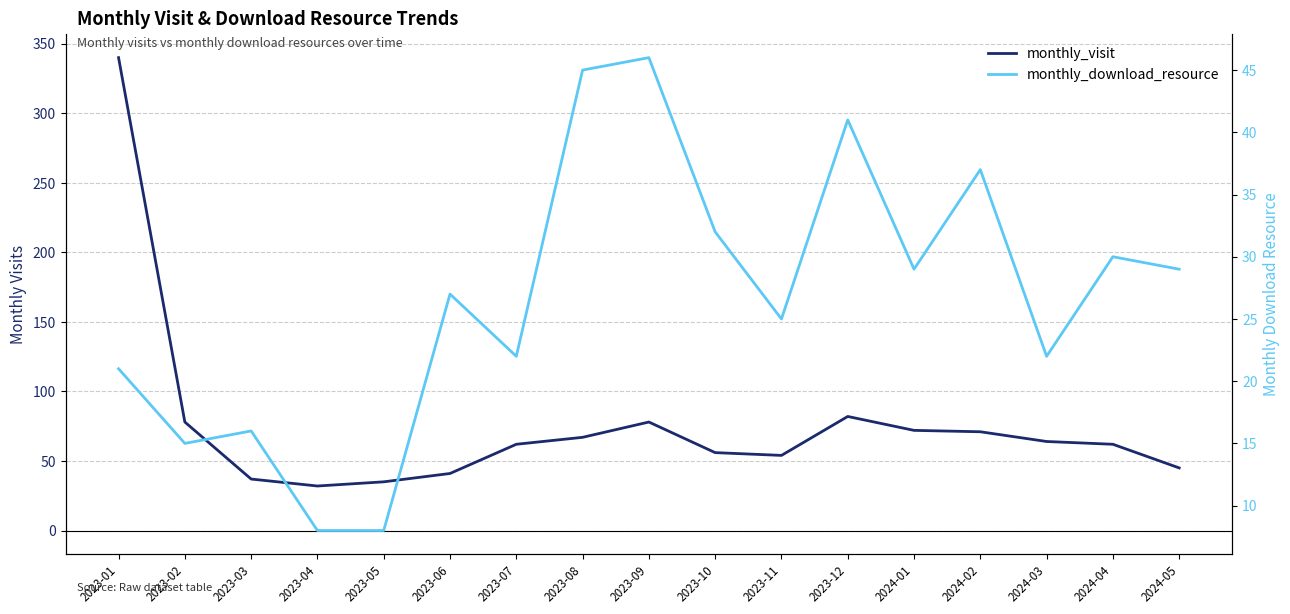

At which category does monthly_visit reach its first local peak?

2023-09